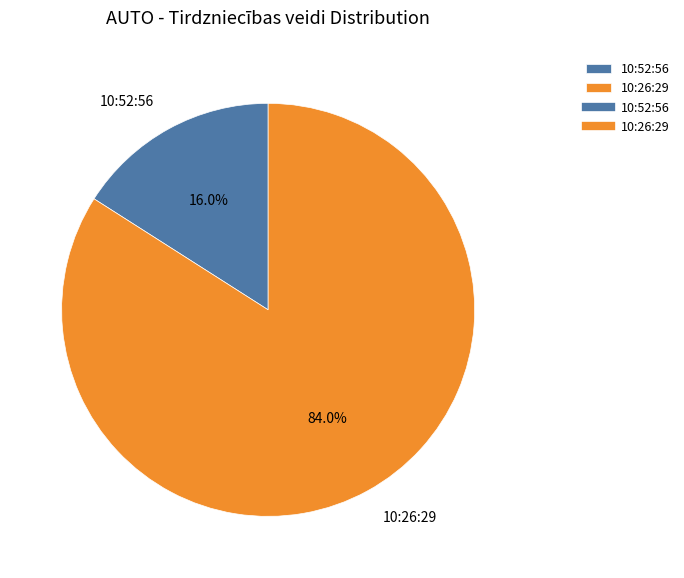

Combined, what portion of the pie is 10:52:56 and 10:26:29?

100.0%